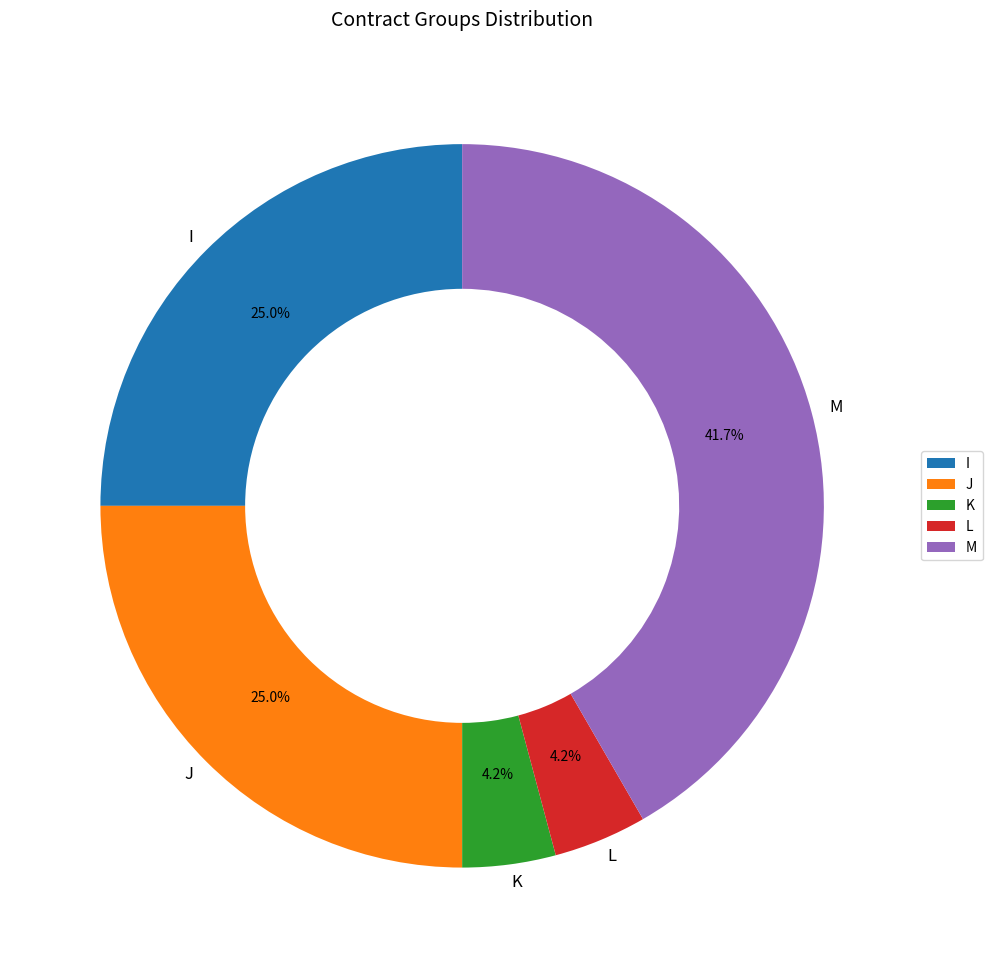

The M slice represents 34% of the pie. True or false?

False